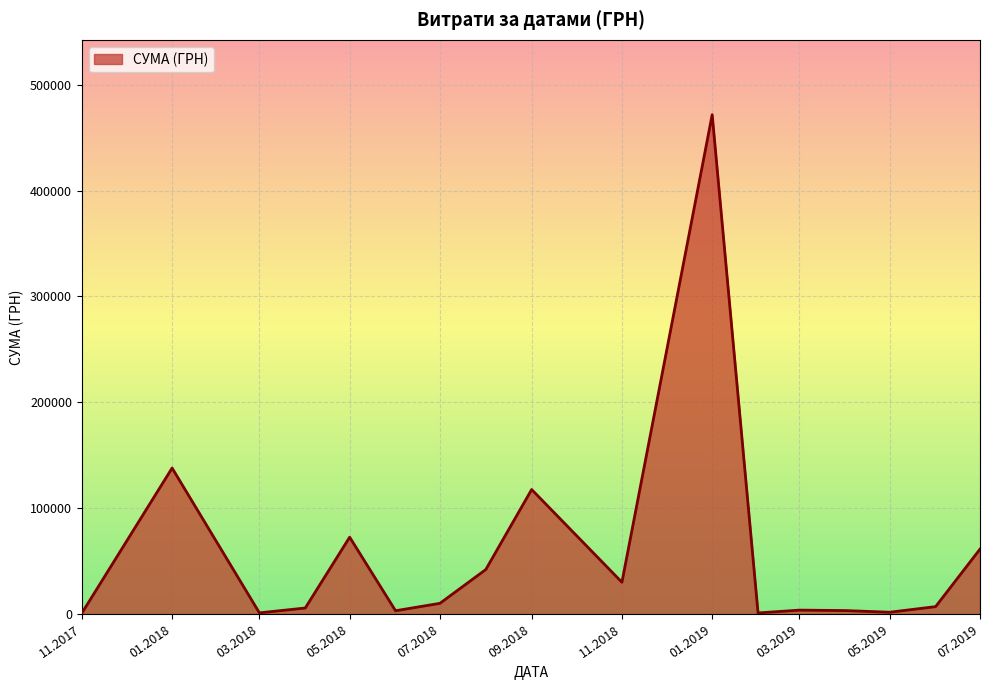

What is the greatest value displayed?

471710.1